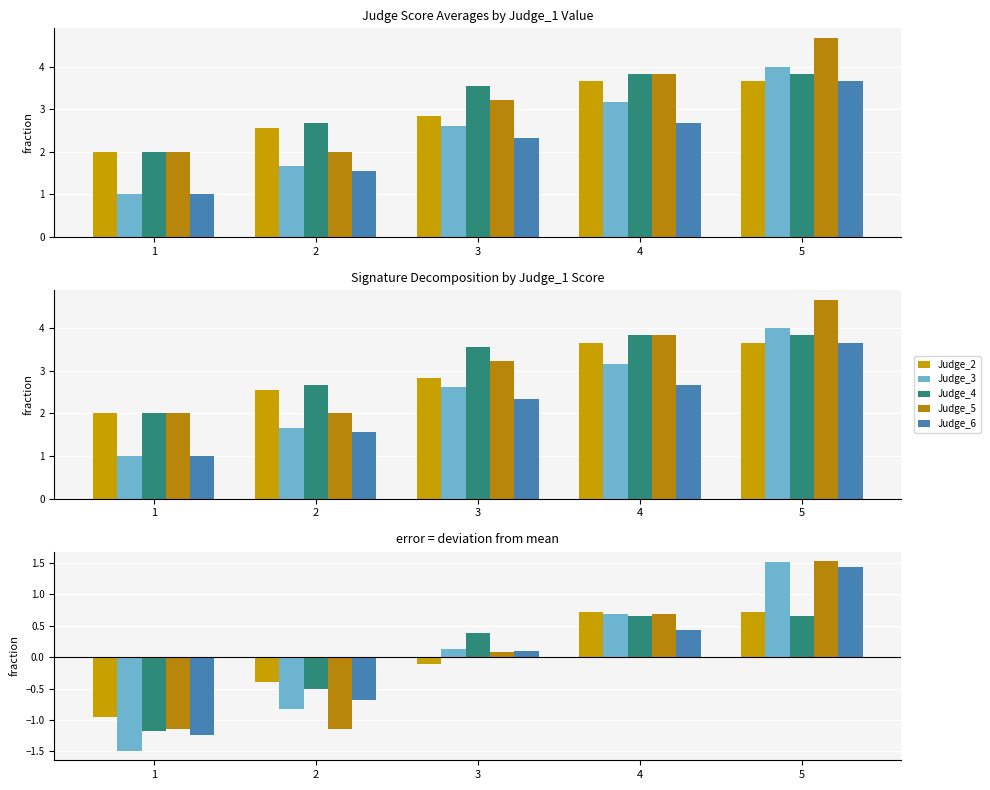

How many groups of bars are there?

5